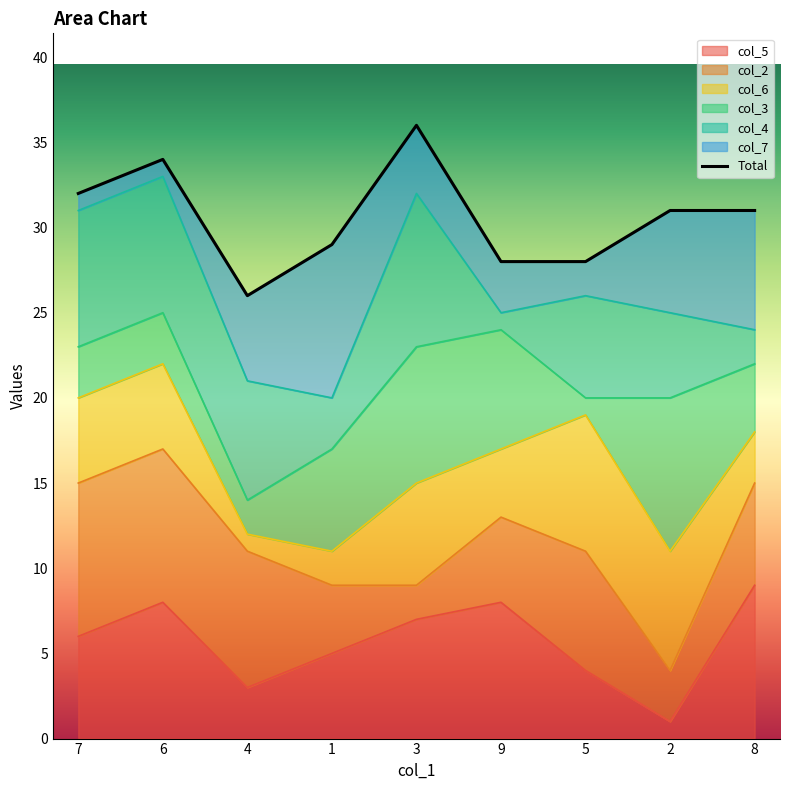

Which category has the highest value across all series?

3